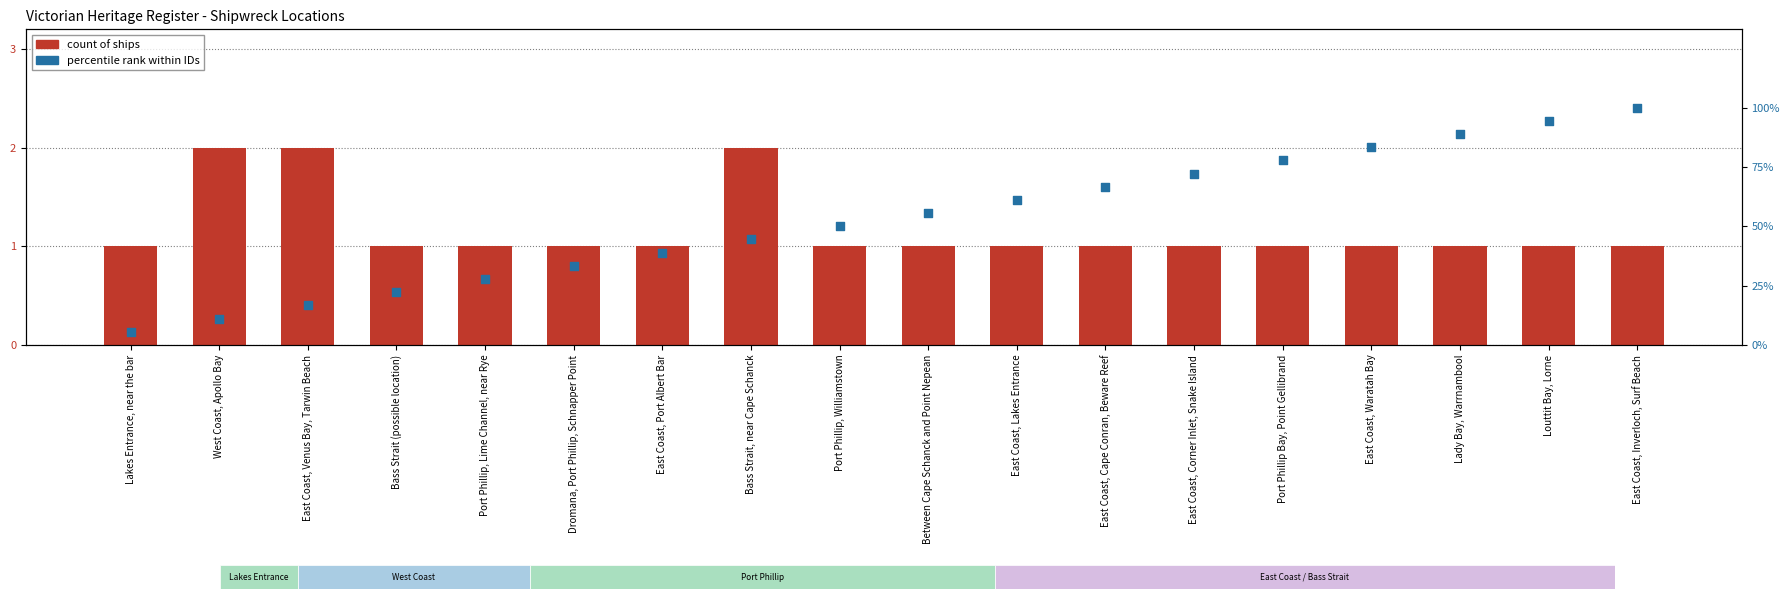

Which series contains the highest Y value?

percentile rank within IDs